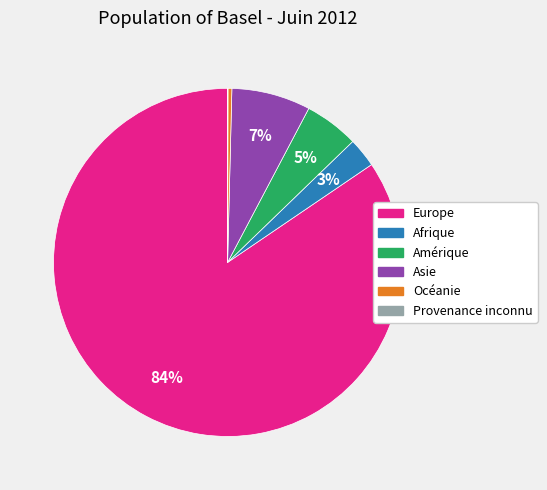

Which category has the biggest portion of the pie?

Europe